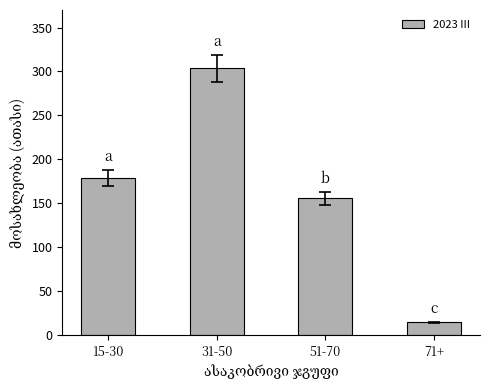

List the labels in order of value, smallest first.

71+, 51-70, 15-30, 31-50